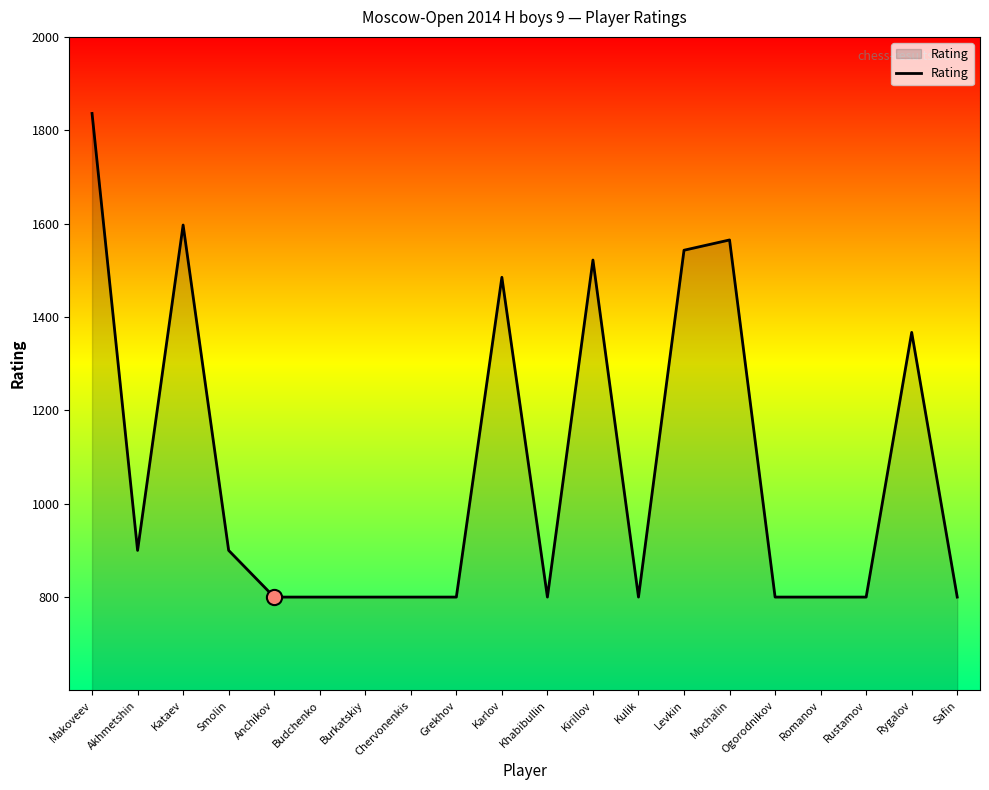

Which has a higher value, Akhmetshin or Kirillov?

Kirillov